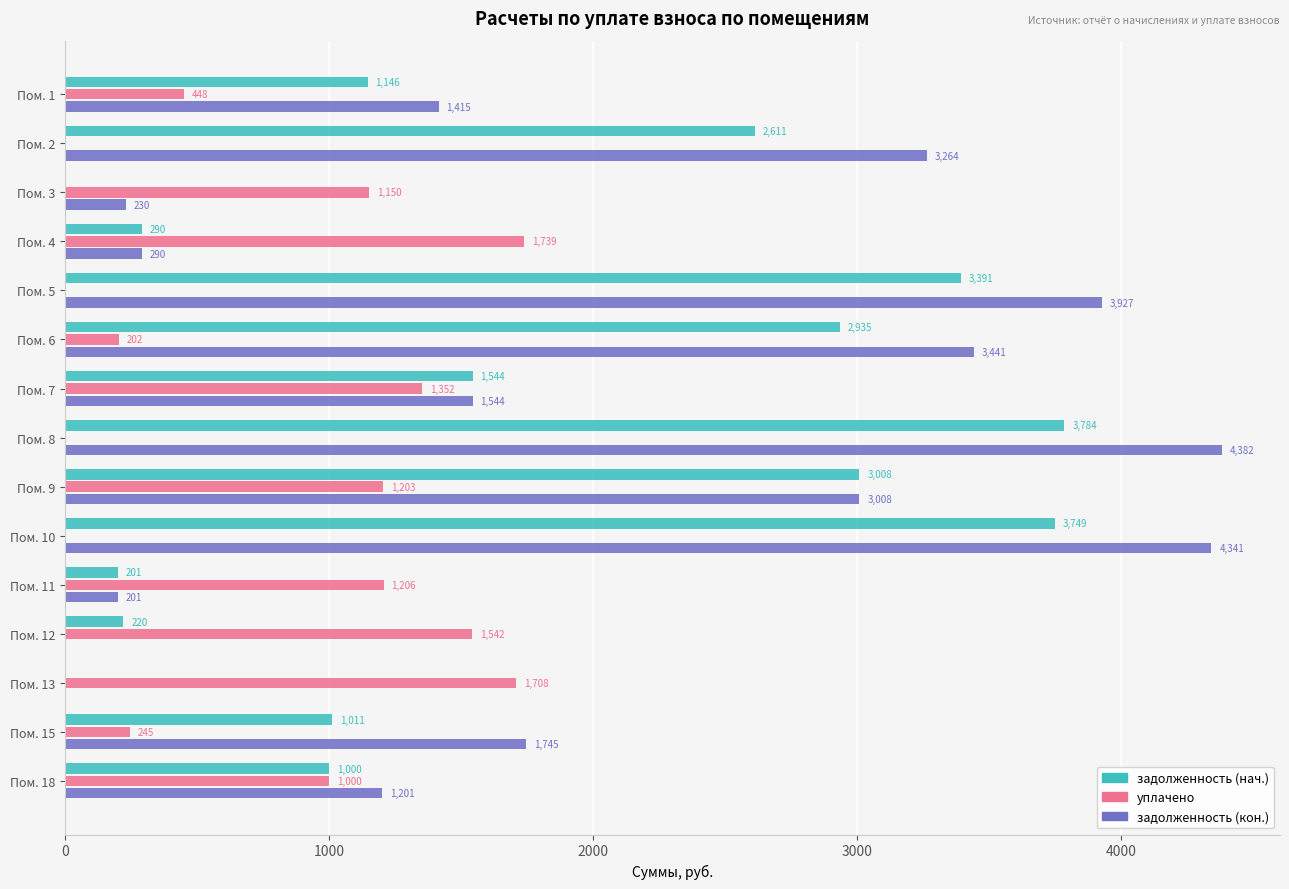

Where is уплачено nearest to the value 869?

Пом. 18